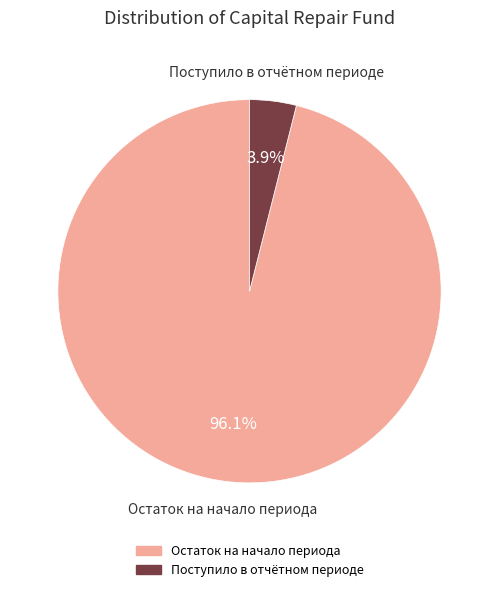

Does any single category account for the majority?

Yes